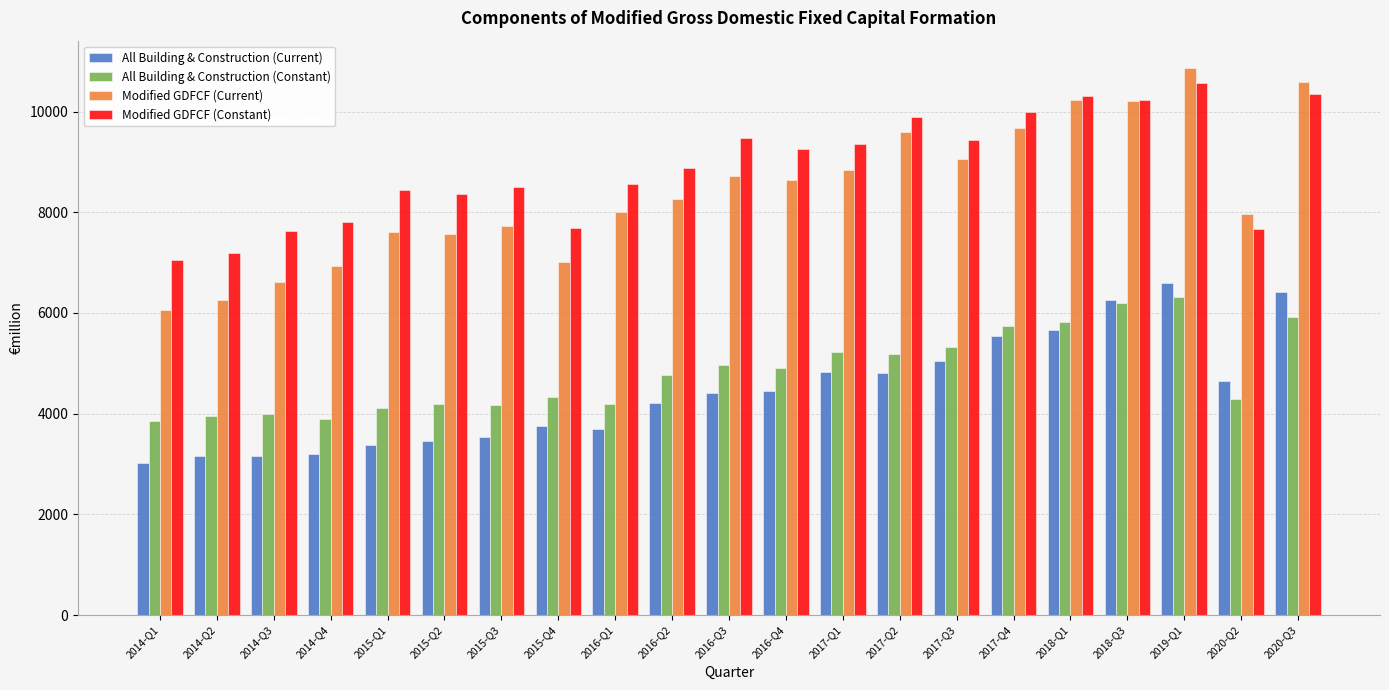

Rank the series at 2014-Q2 from highest to lowest value.

Modified GDFCF (Constant), Modified GDFCF (Current), All Building & Construction (Constant), All Building & Construction (Current)